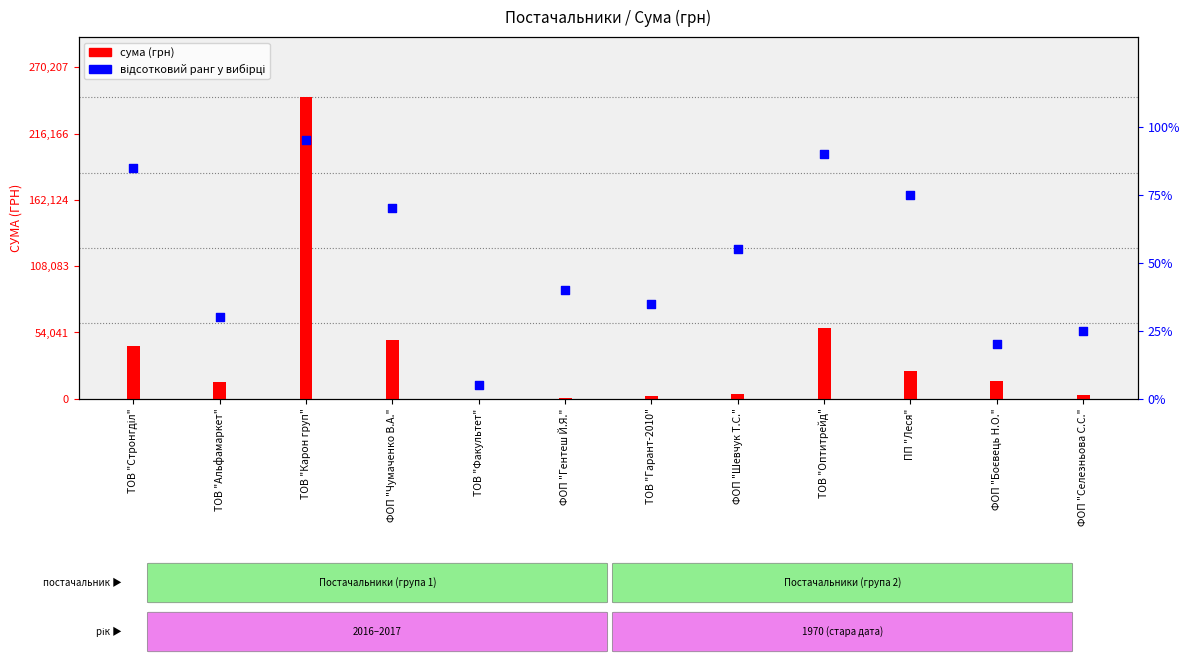

What is the total value across all series at ФОП "Шевчук Т.С."?

3670.3